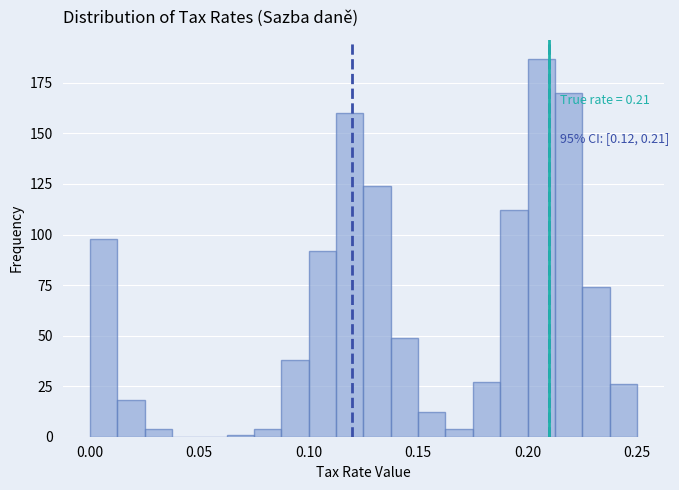

Around what value on the x-axis is the tallest bar? Give the approximate position of its centre, as read against the axis.

0.205